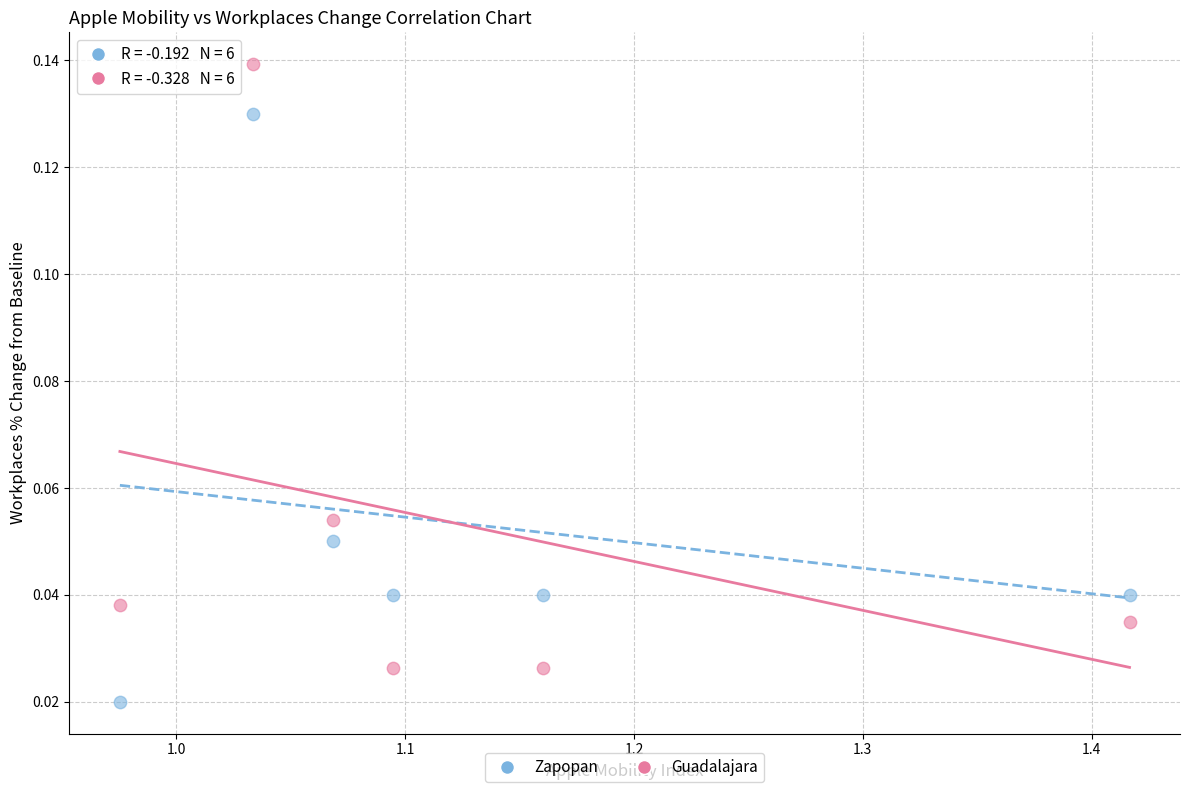

What are all the series names shown in the legend?

Zapopan, Guadalajara